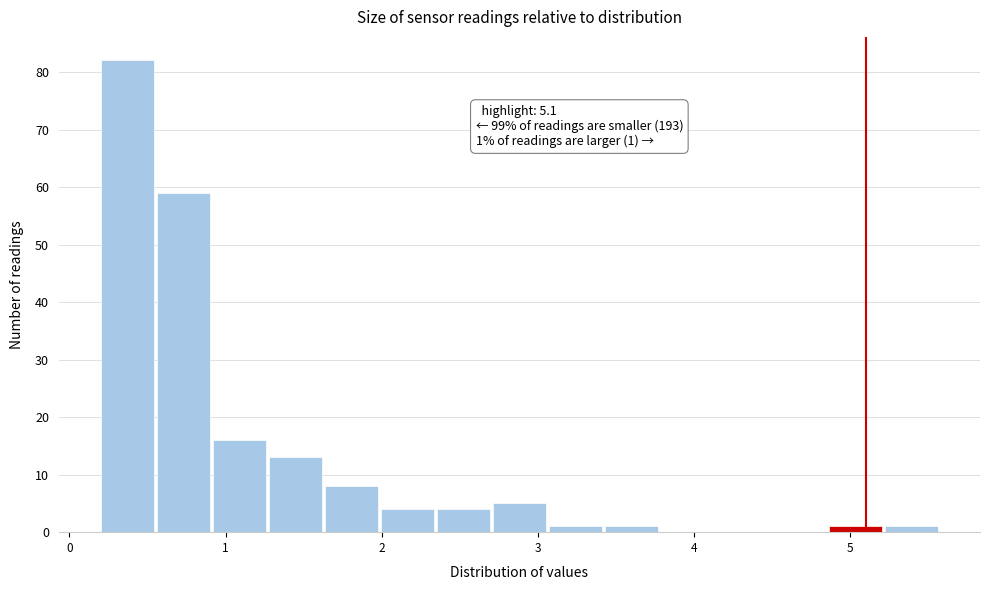

Around what value on the x-axis is the tallest bar? Give the approximate position of its centre, as read against the axis.

0.4